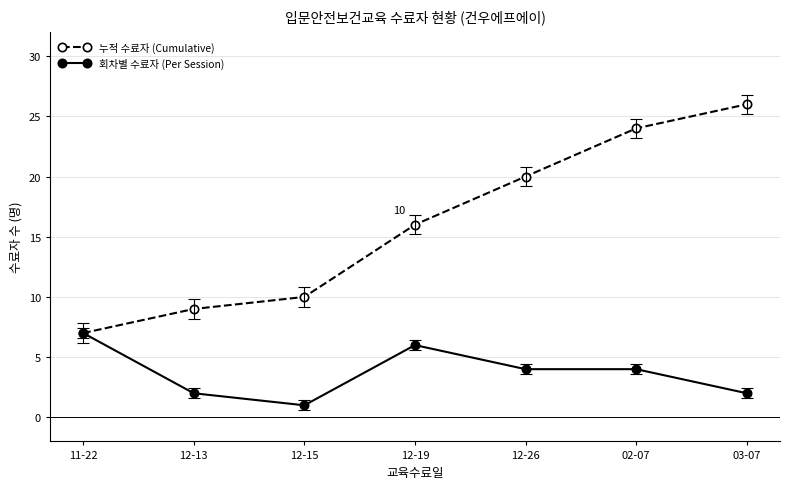

At how many categories does at least one series exceed 5?

7